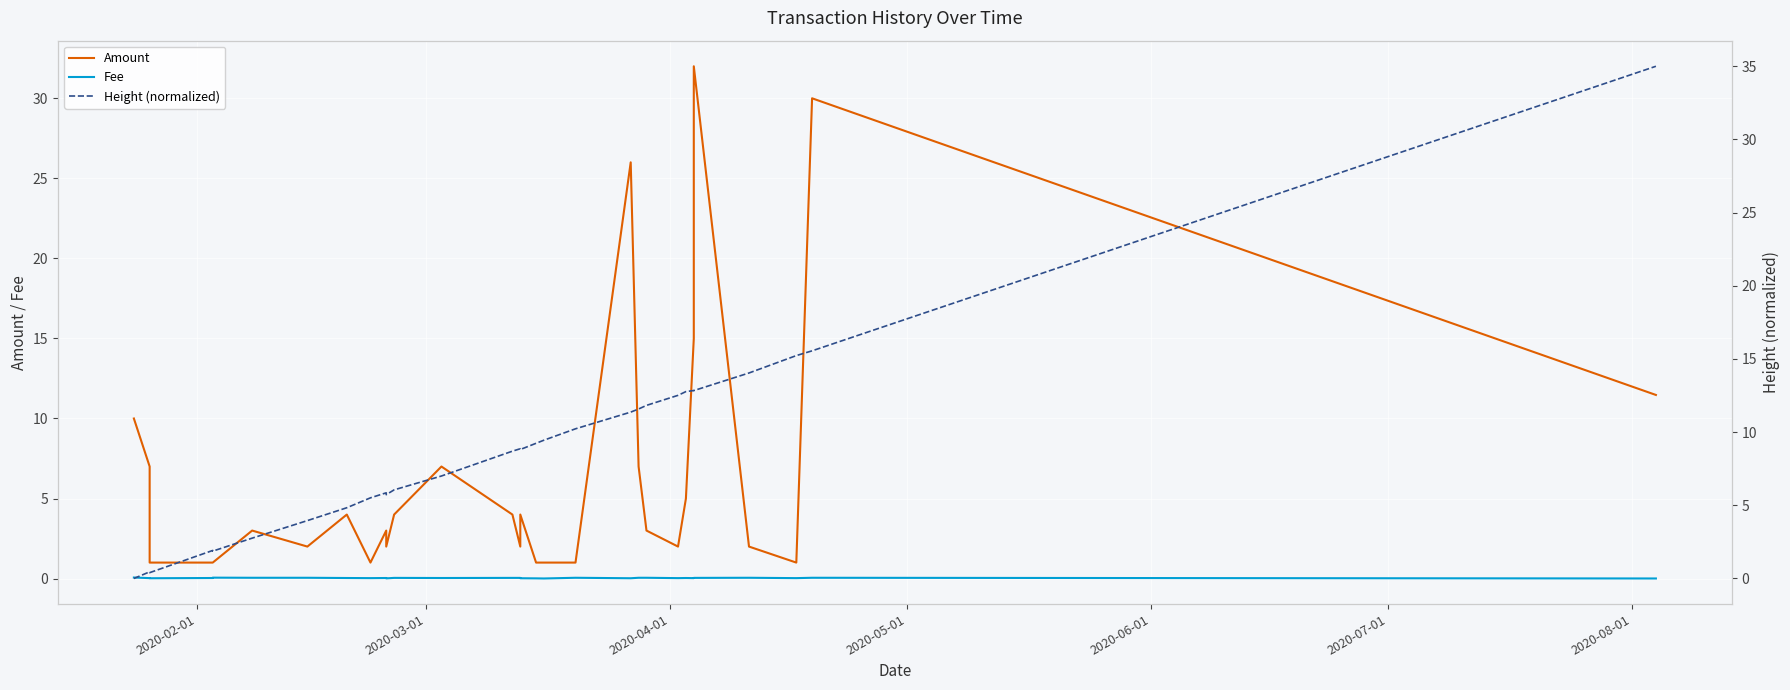

How many distinct data groups are displayed?

3